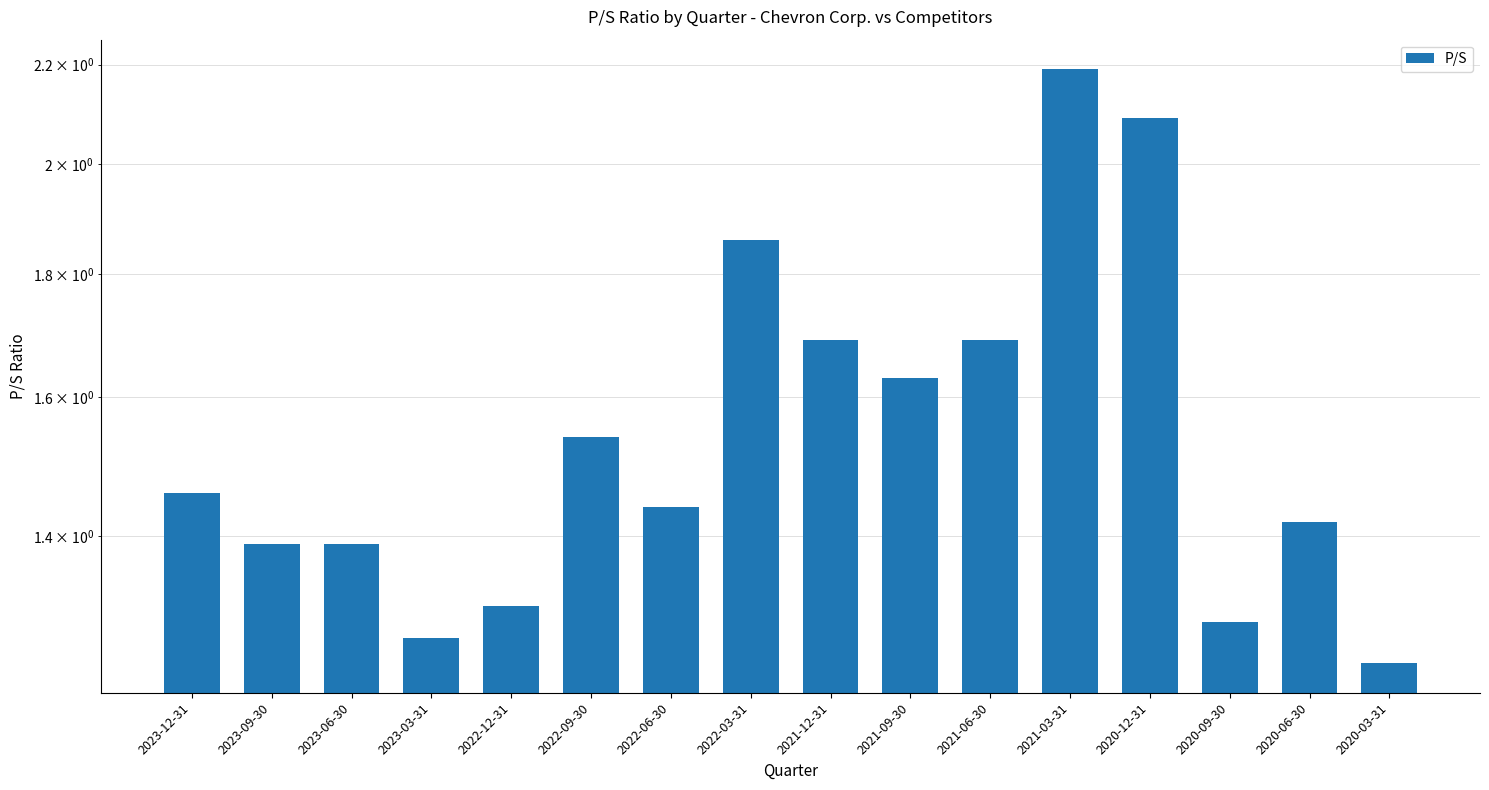

List the labels in order of value, largest first.

2021-03-31, 2020-12-31, 2022-03-31, 2021-12-31, 2021-06-30, 2021-09-30, 2022-09-30, 2023-12-31, 2022-06-30, 2020-06-30, 2023-09-30, 2023-06-30, 2022-12-31, 2020-09-30, 2023-03-31, 2020-03-31